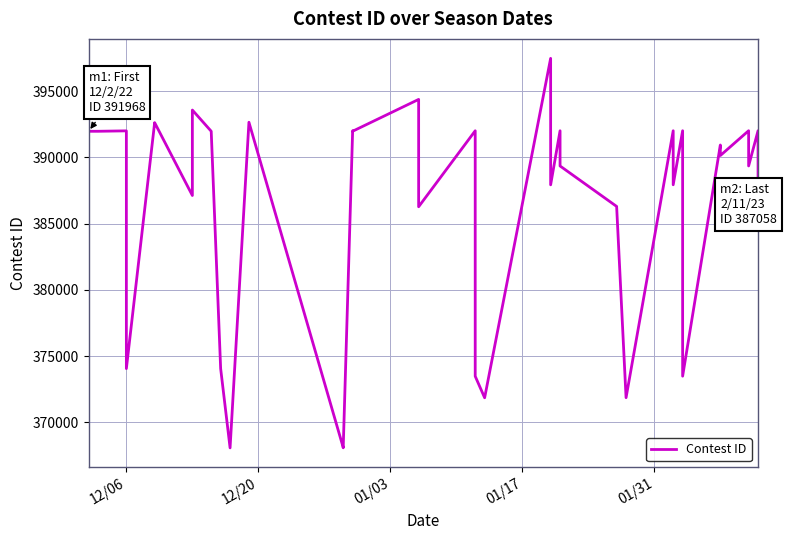

How many data points are less than 391968?

19